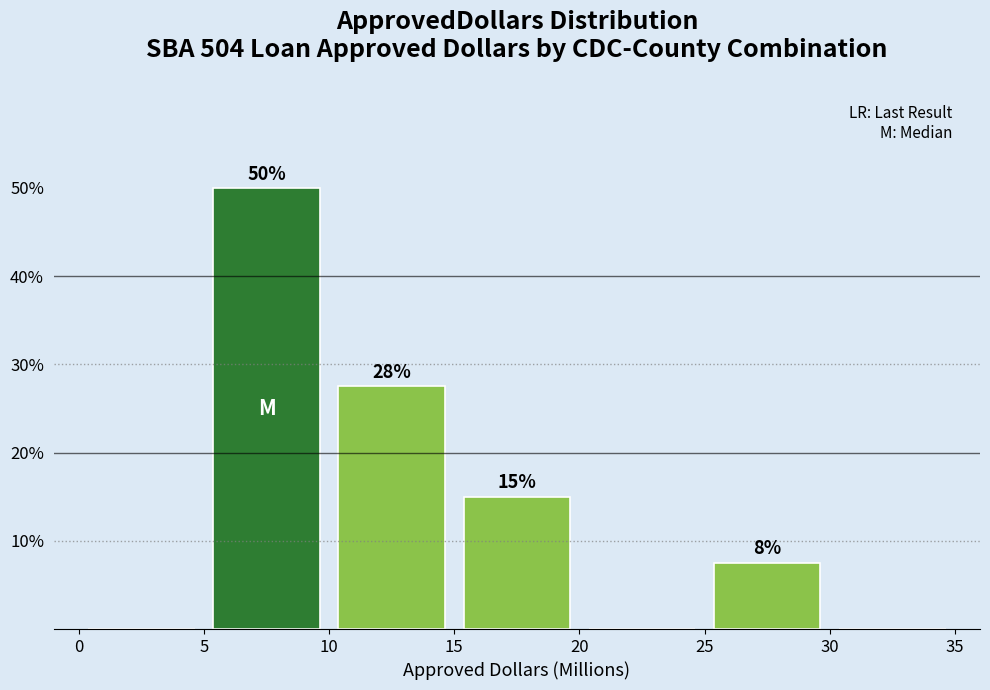

Which range on the x-axis has the tallest bar?

5 to 10